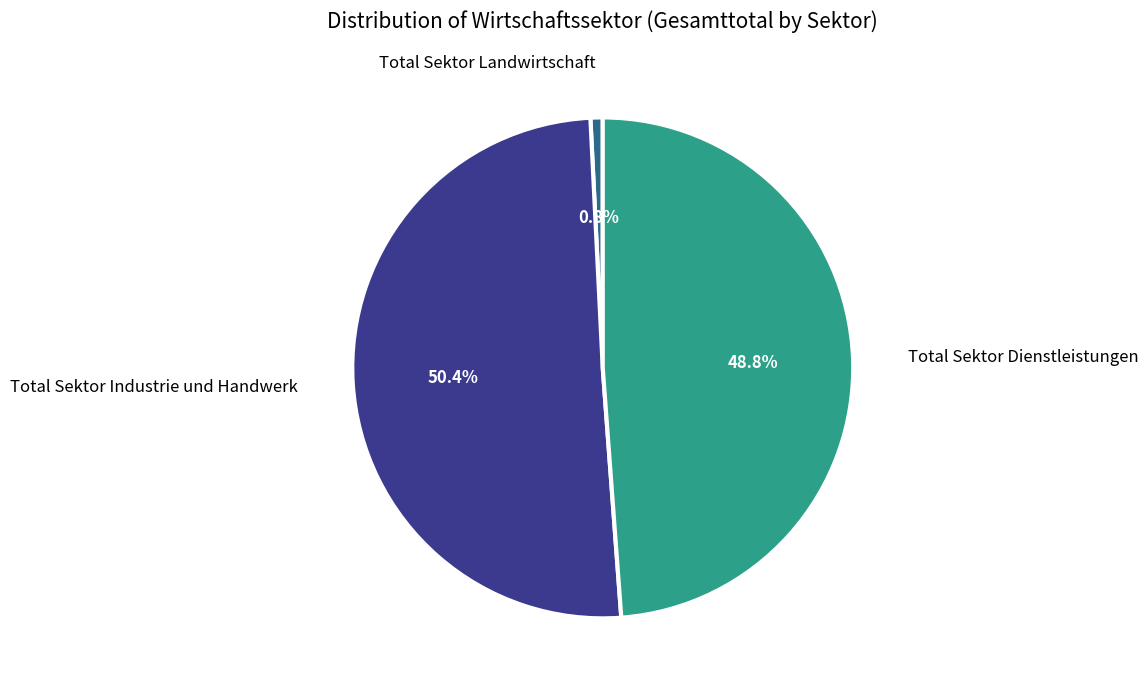

Is there any slice that represents more than half of the pie?

Yes